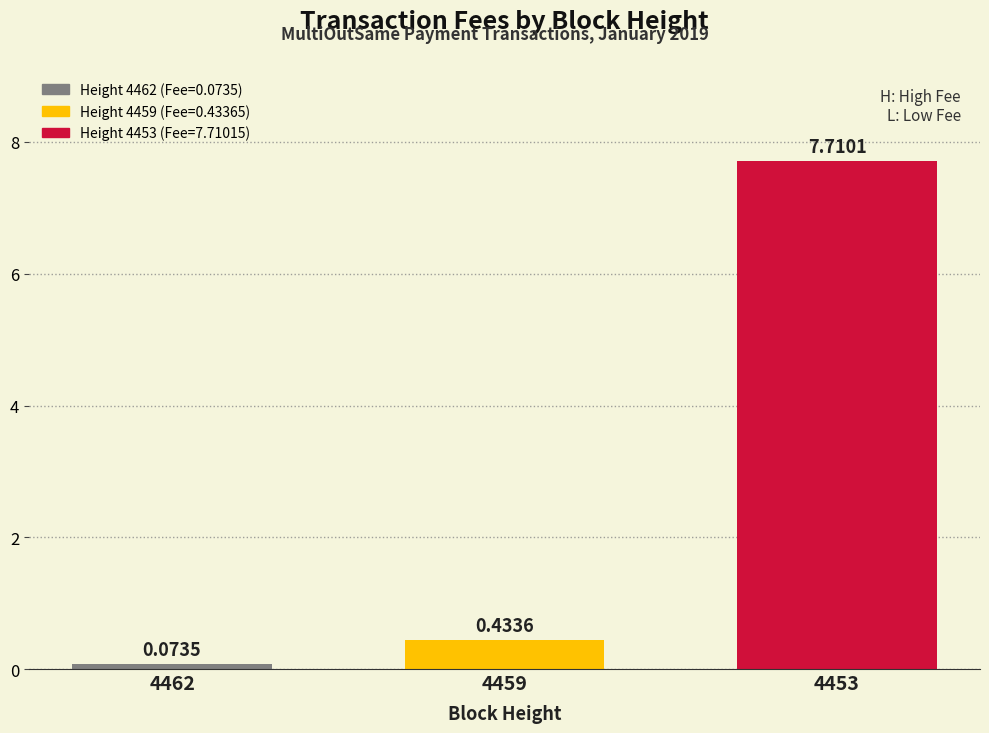

What is the sum of the values at 4453 and 4462?

7.8